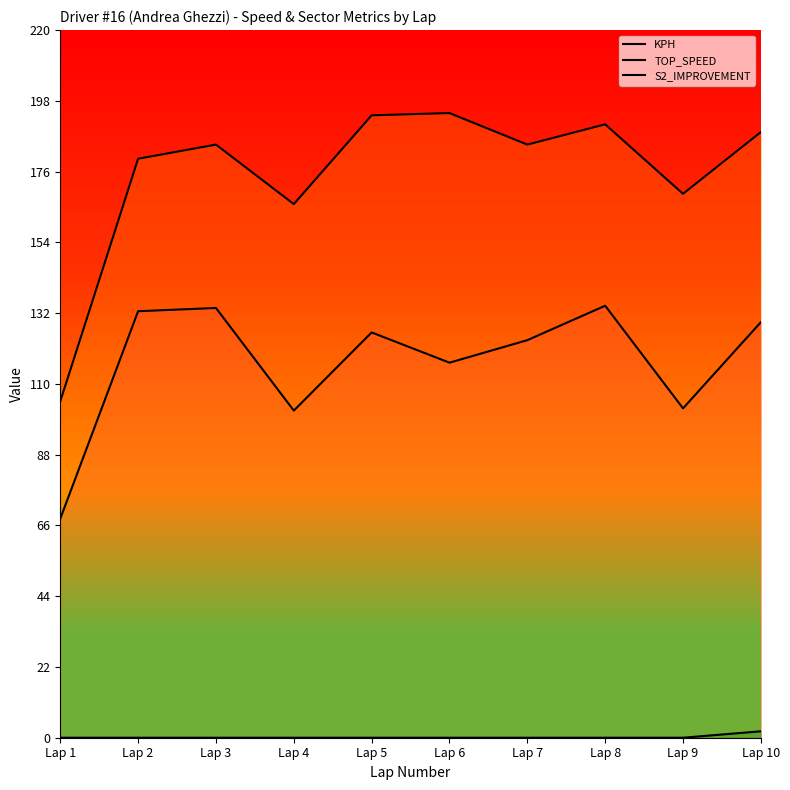

Where is the first local minimum for KPH?

Lap 4